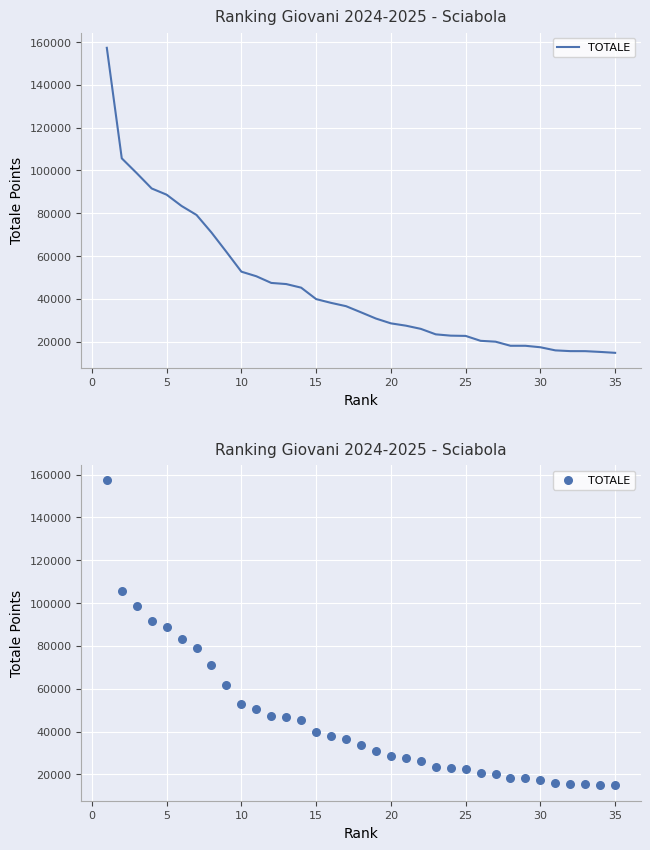

What is the change in value from 10 to 19?

-21998.3